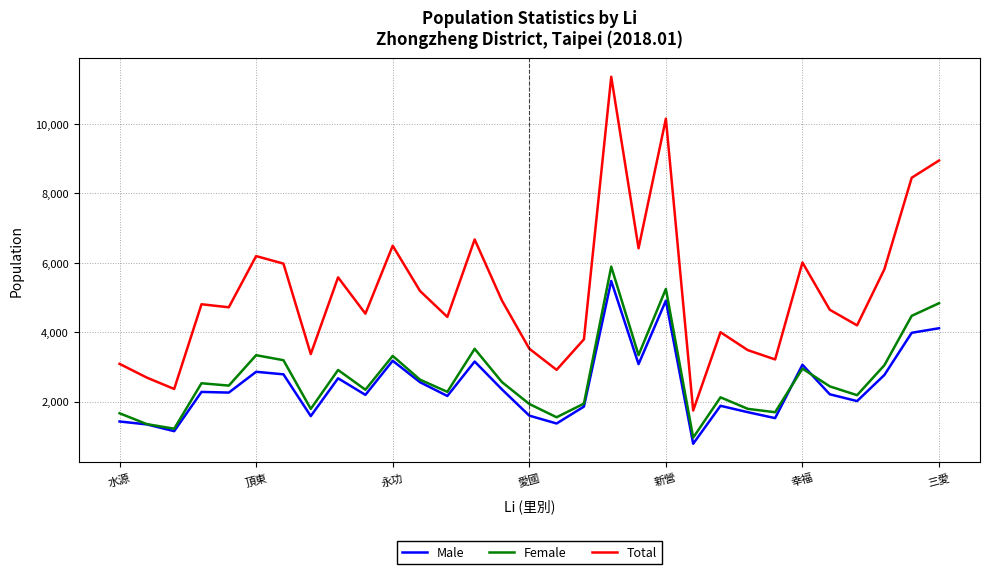

What is the maximum value for Female?

5885